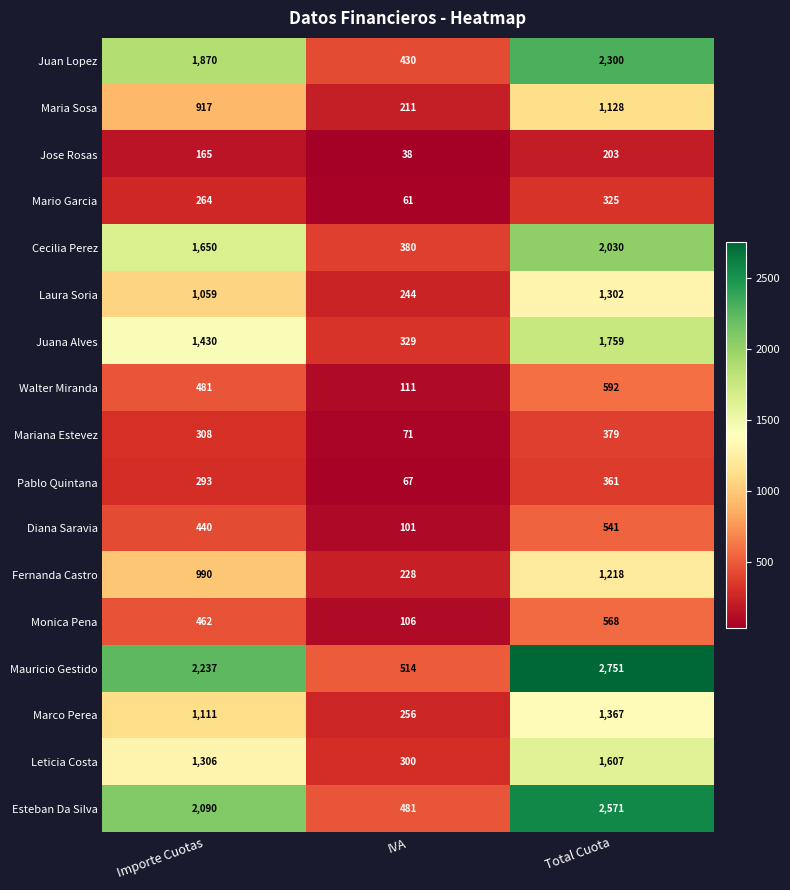

What is the difference between the highest and lowest values at IVA?

476